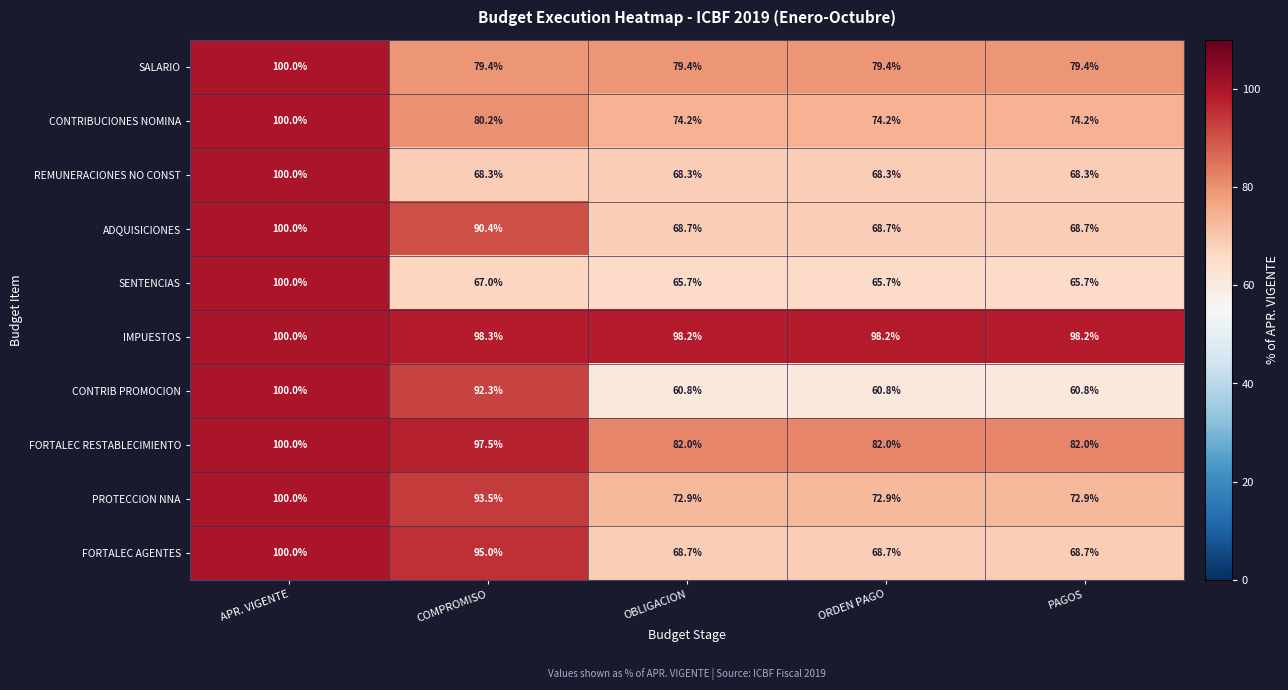

What is the difference between the maximum and minimum values in the IMPUESTOS series?

1.8